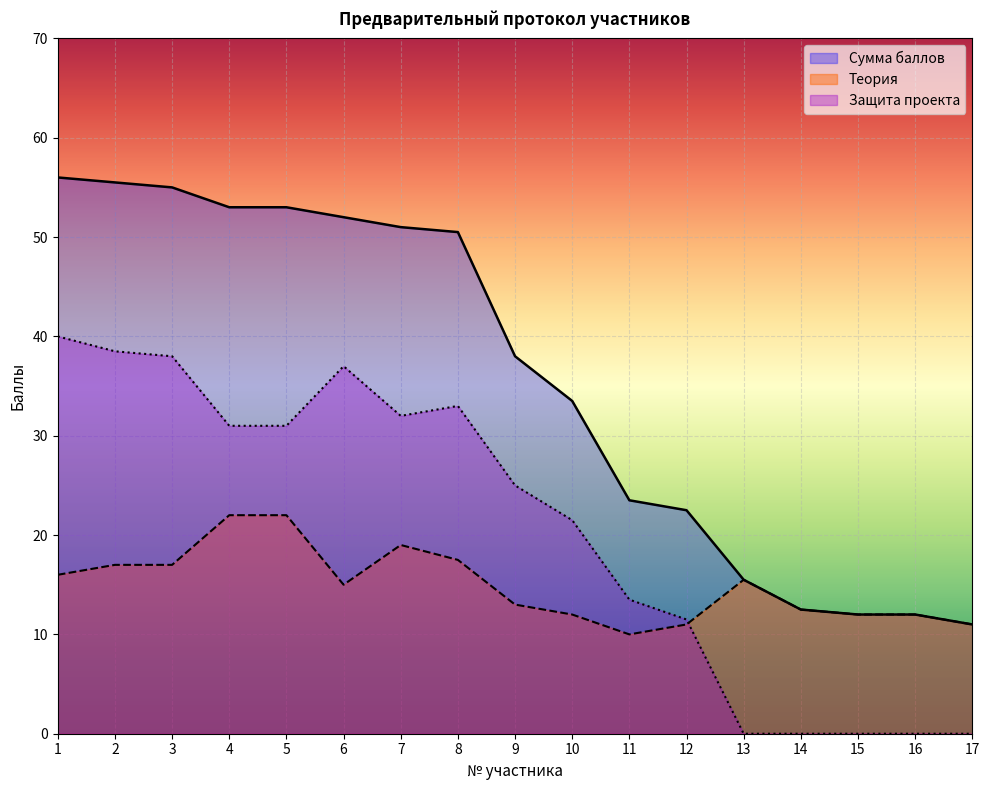

True or false: Сумма баллов has a value of 12.2 at 3.

False